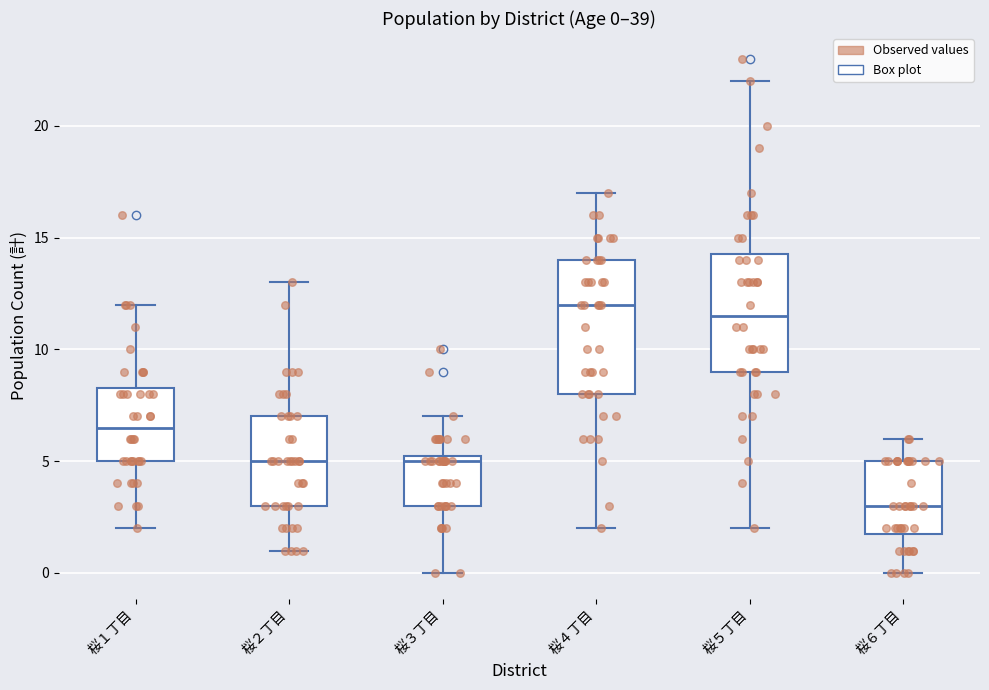

Comparing the boxes themselves (not the whiskers), which one is the tallest?

桜４丁目